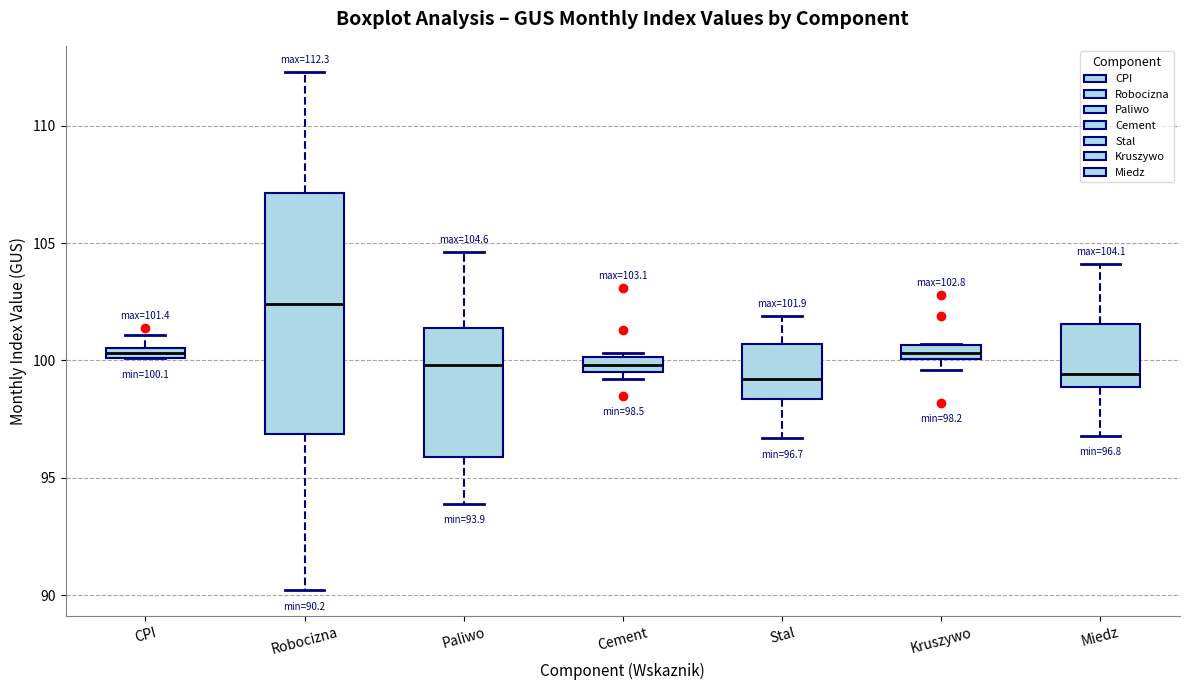

Which box is the tallest, from its lower edge to its upper edge?

Robocizna